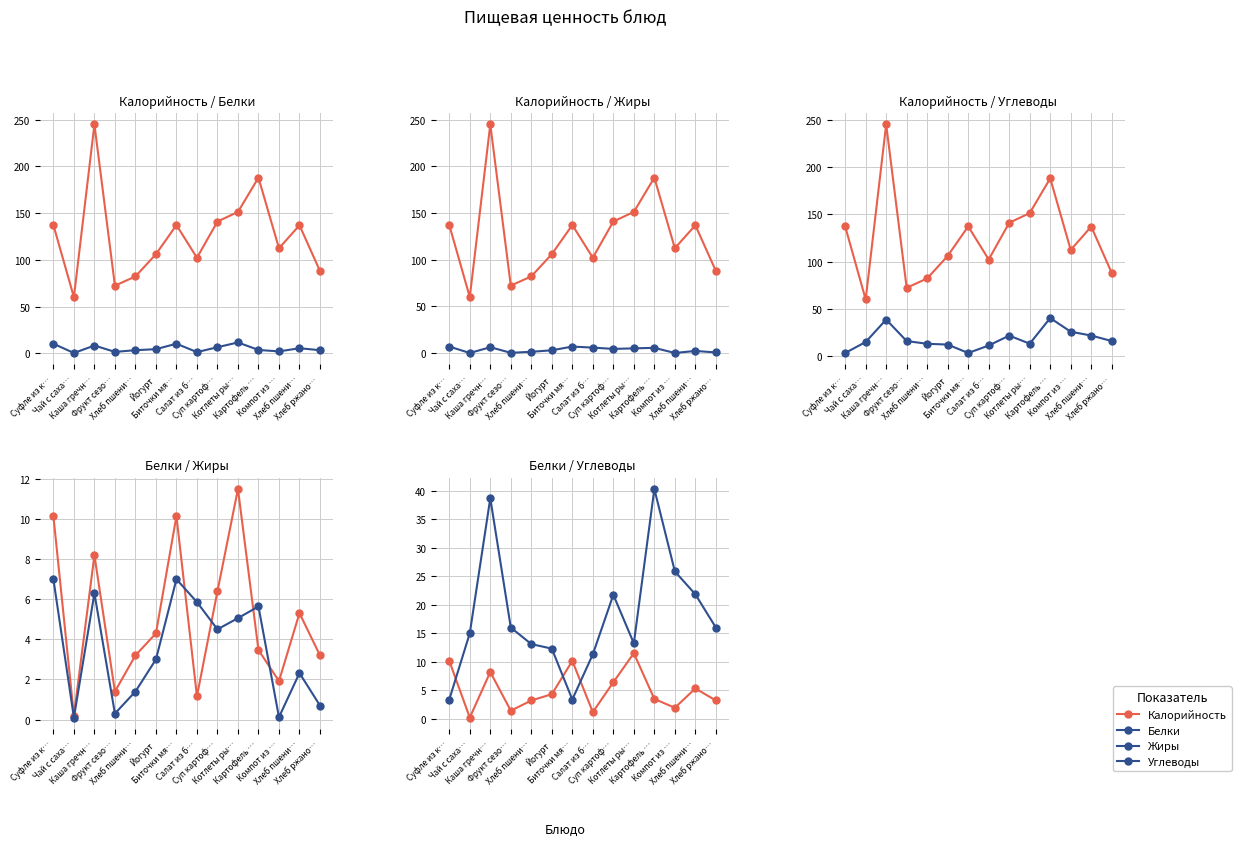

True or false: Жиры has a value of 0.3 at Фрукт сезо….

True